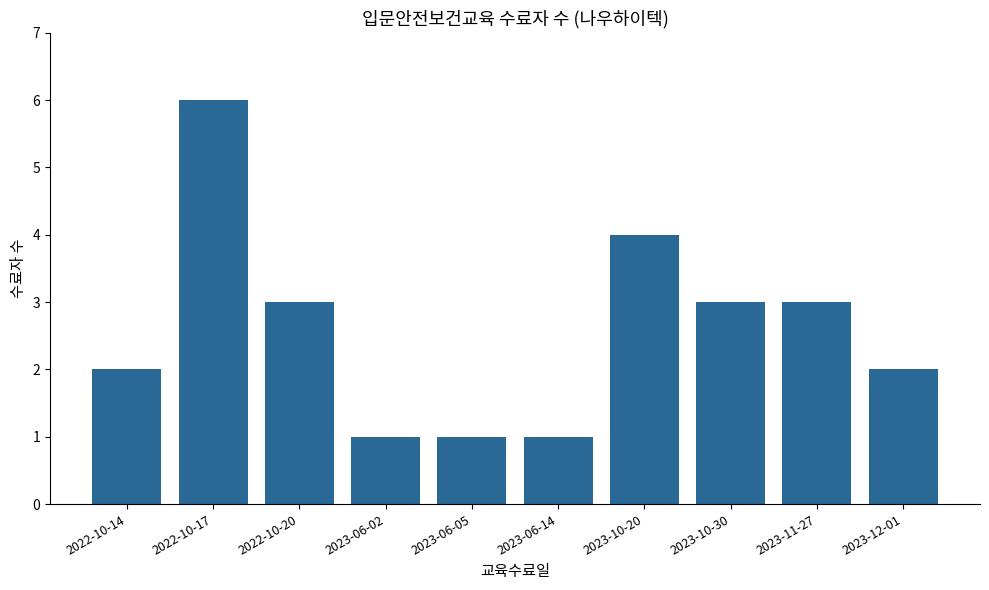

Which label corresponds to the largest value in the chart?

2022-10-17